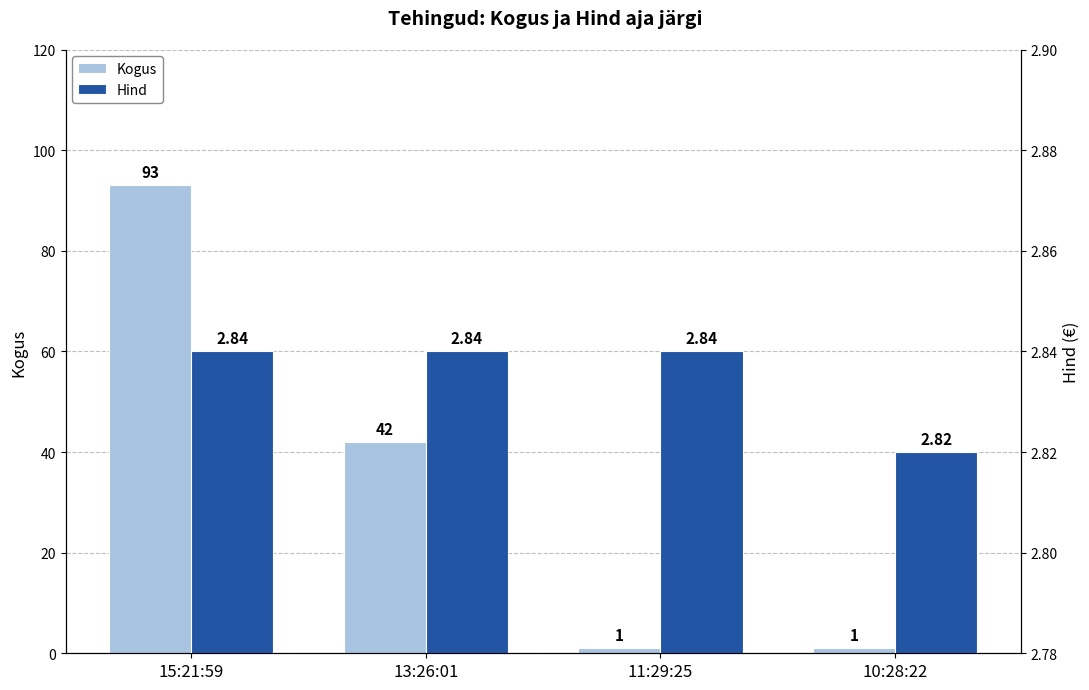

At which label does Kogus first exceed 42?

15:21:59